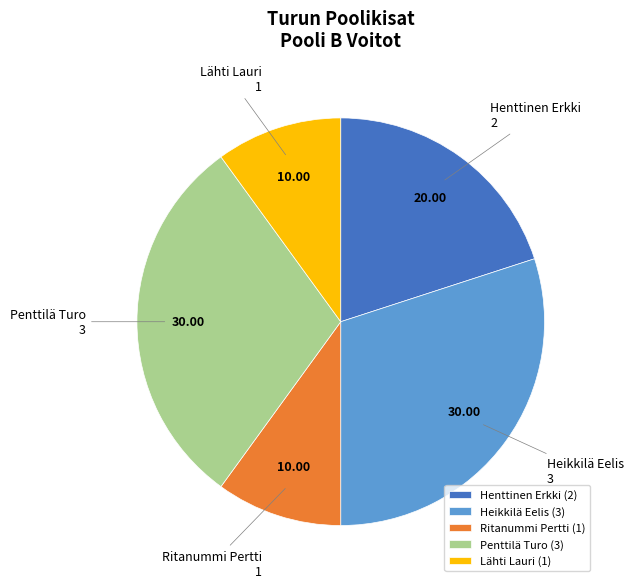

Is the sum of Henttinen Erkki and Ritanummi Pertti greater than half?

No